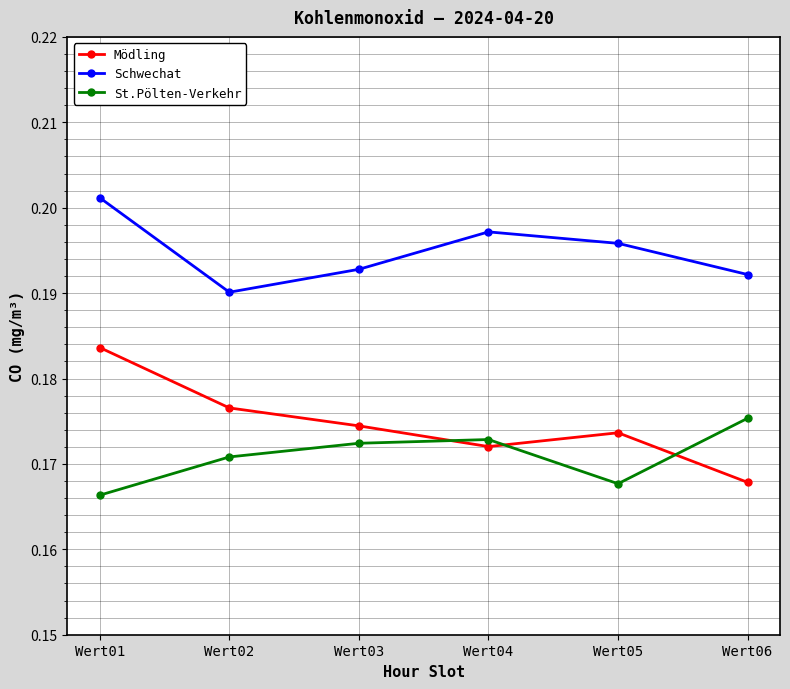

Where is Schwechat nearest to the value 0?

Wert02